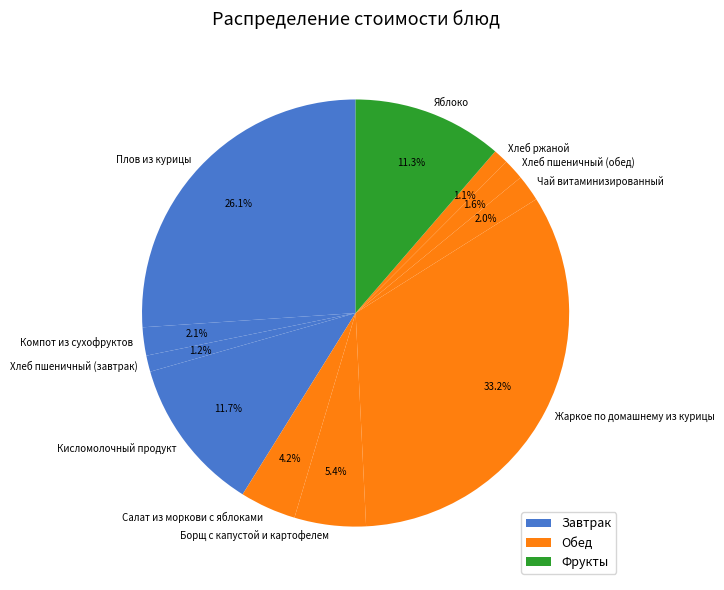

Is the sum of Хлеб пшеничный (завтрак) and Хлеб ржаной greater than half?

No